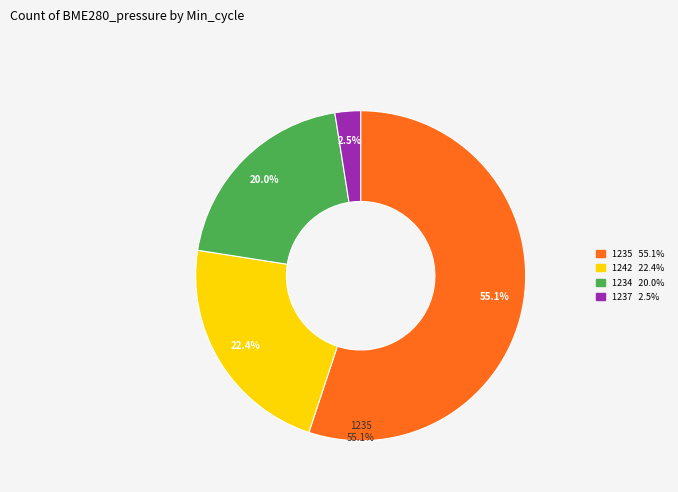

The 1235 slice represents 1% of the pie. True or false?

False